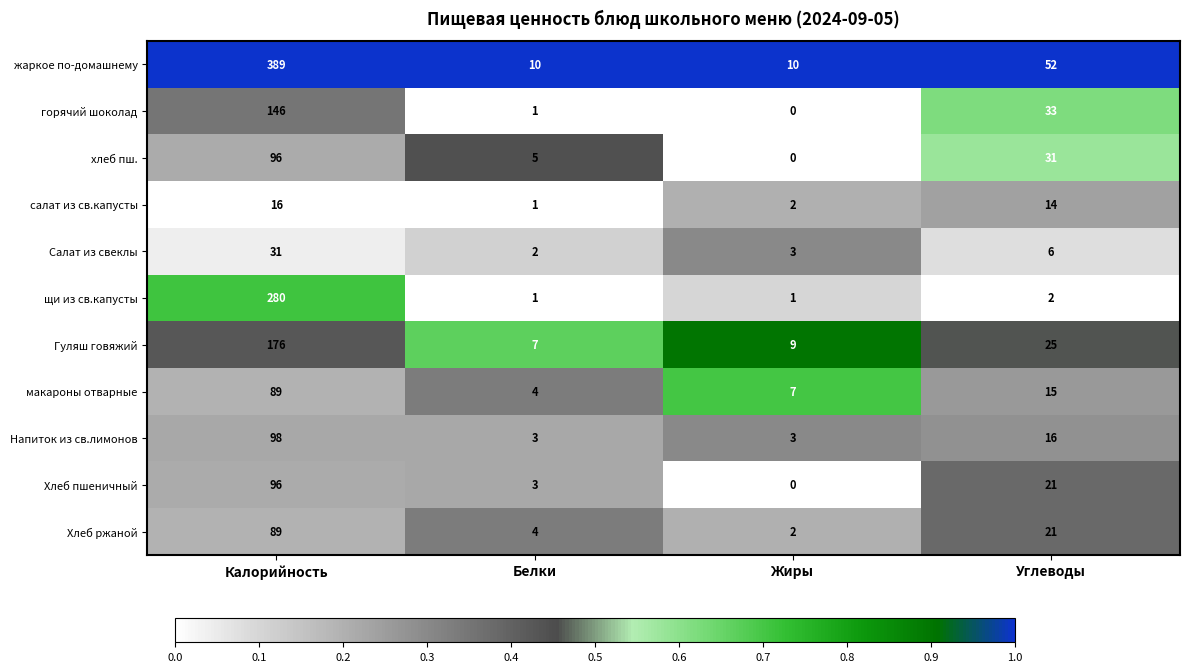

Is it true that салат из св.капусты equals 24 at Углеводы?

False